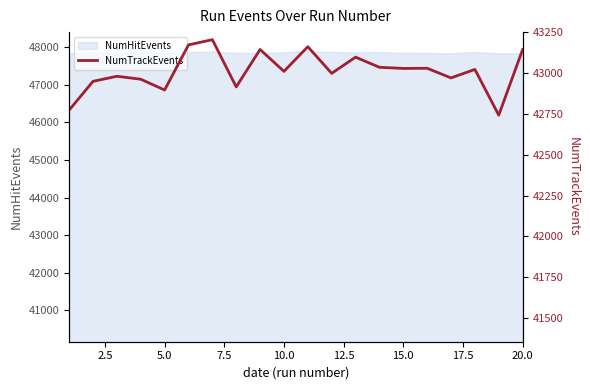

Does the chart display data point markers on the line(s)?

No